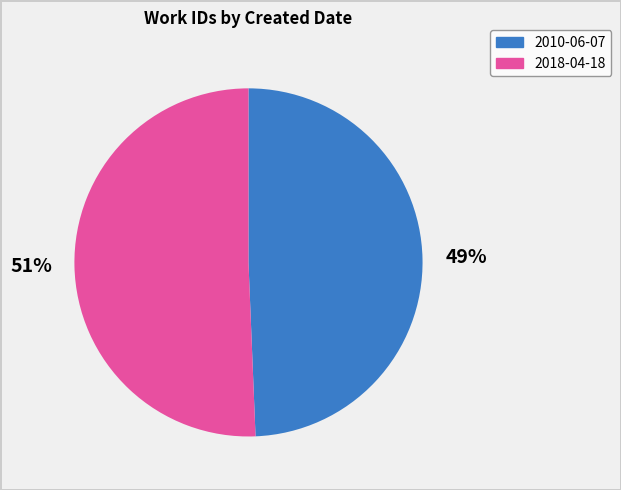

Is it true that 2018-04-18 is 63% of the pie?

False